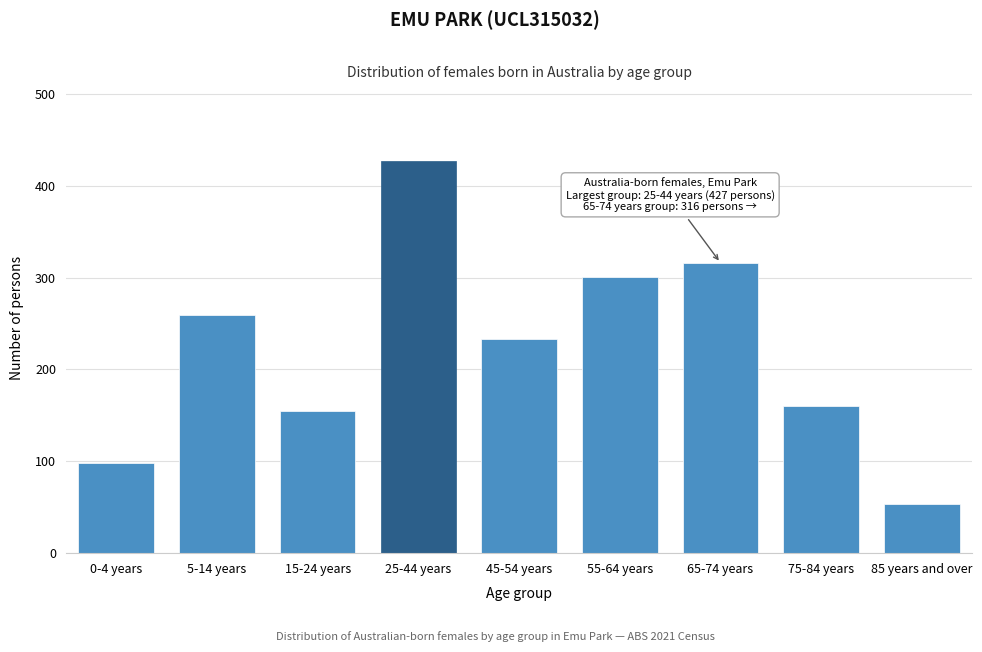

Reading right to left, transcribe all the data shown in this chart.

85 years and over=53	75-84 years=160	65-74 years=316	55-64 years=301	45-54 years=233	25-44 years=427	15-24 years=155	5-14 years=259	0-4 years=98